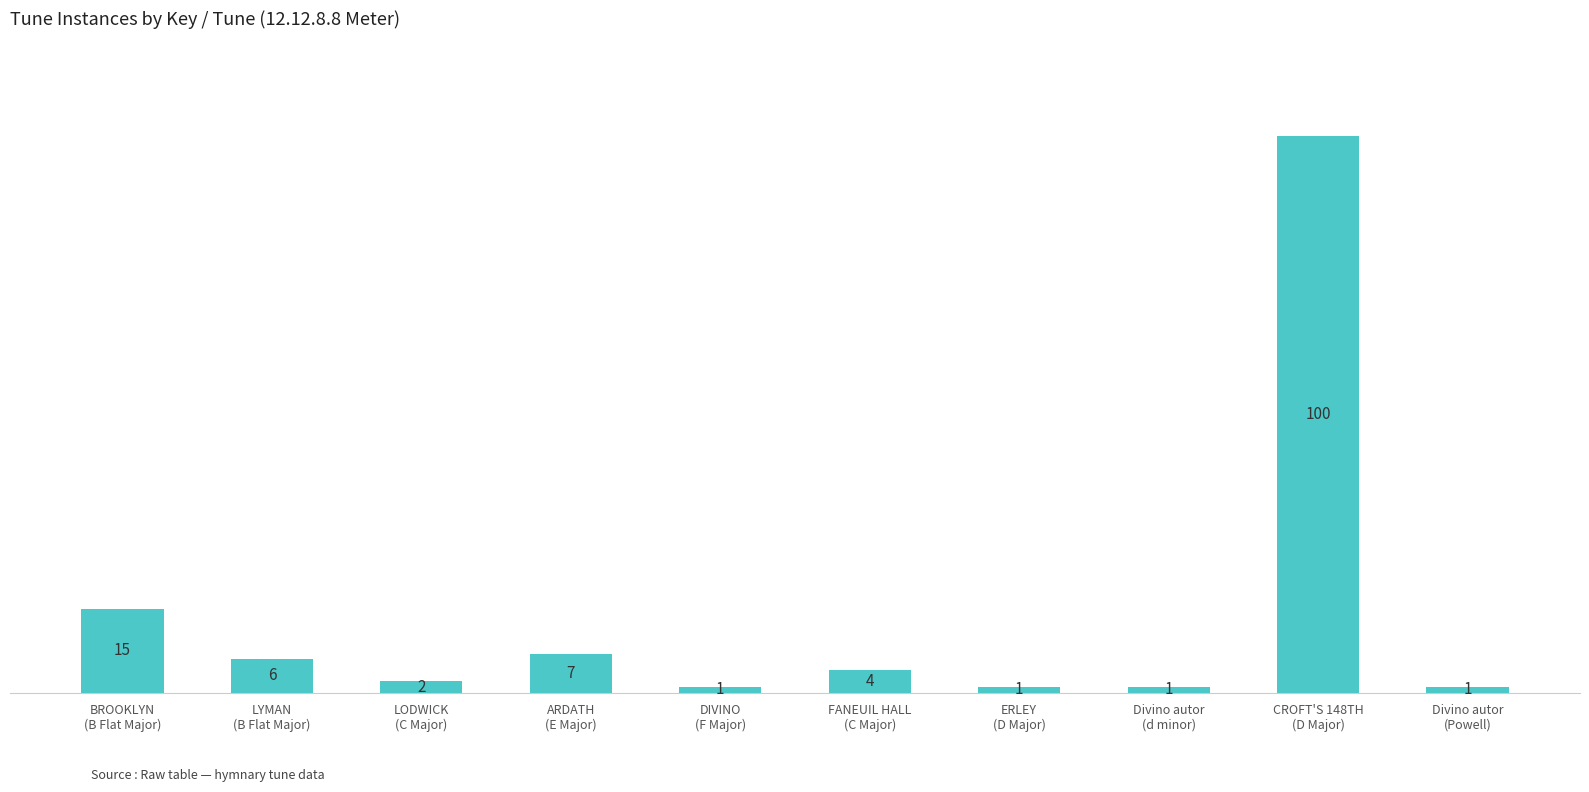

What is the value of the 7th bar from the left?

1